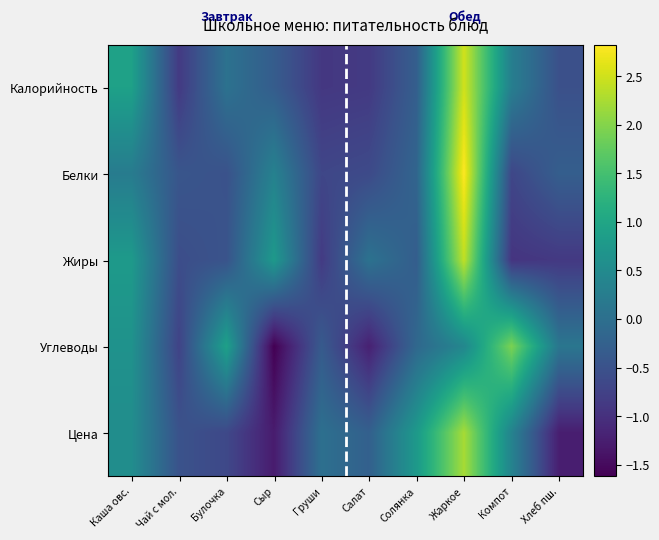

Count the number of data series in this chart.

5